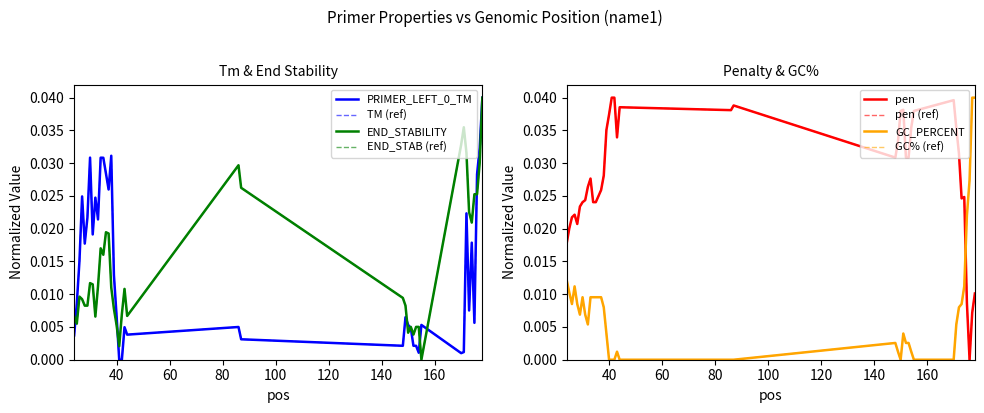

Which has a higher value, 35 or 26?

35